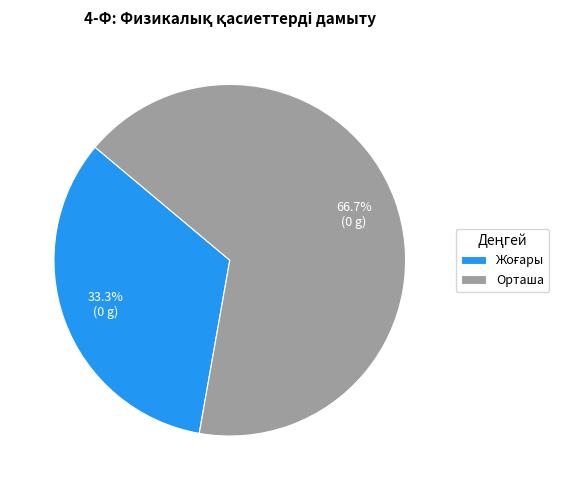

Does any single category account for the majority?

Yes